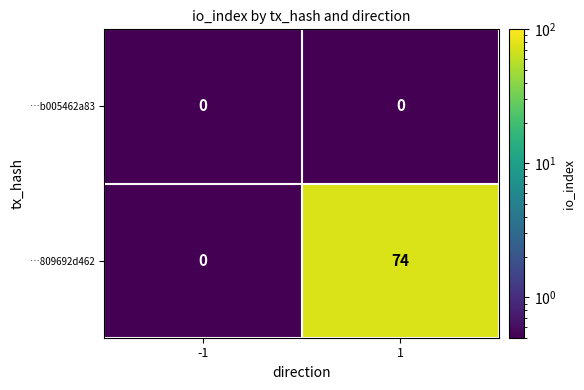

True or false: …b005462a83 has a value of 0 at 1.

True